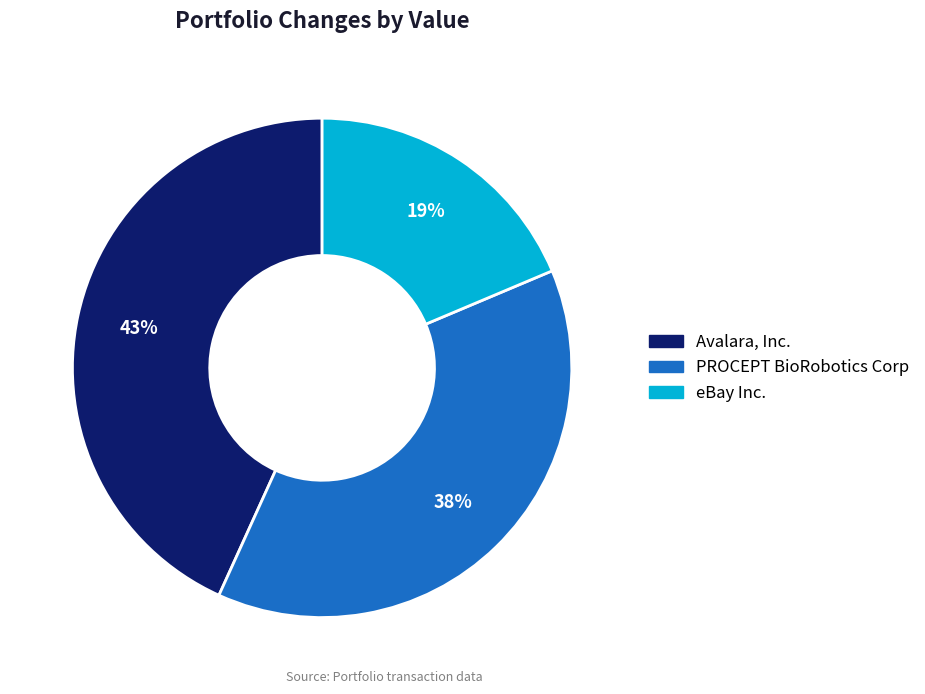

Does any single category account for the majority?

No